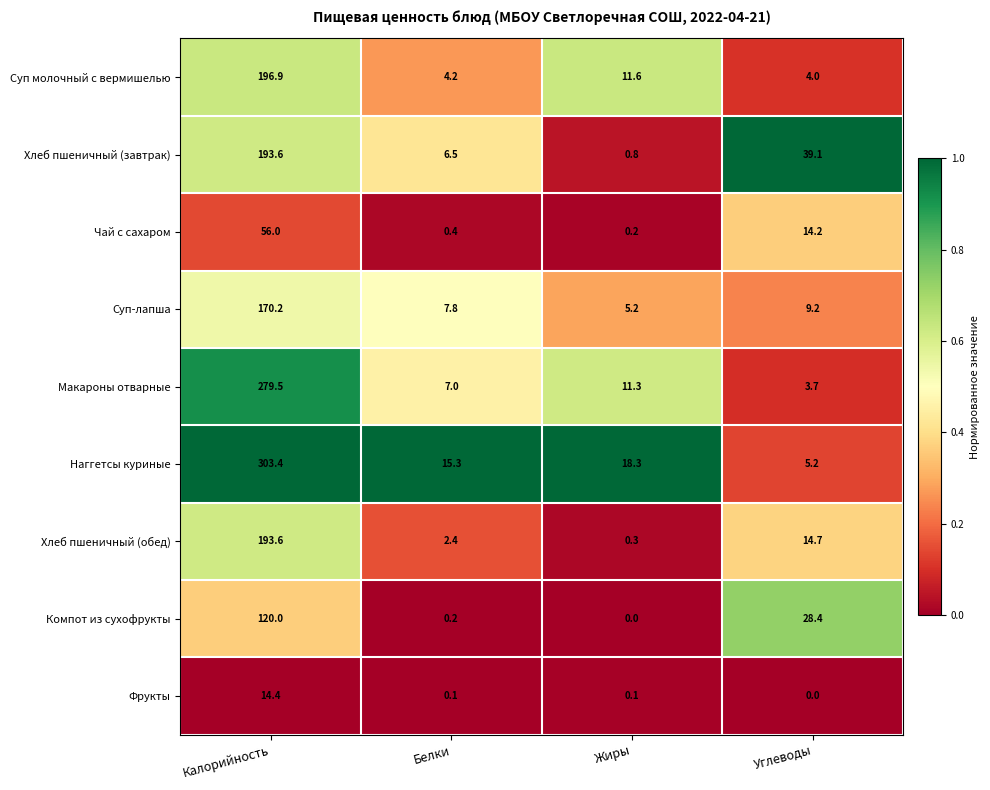

Where is Хлеб пшеничный (завтрак) nearest to the value 97?

Углеводы